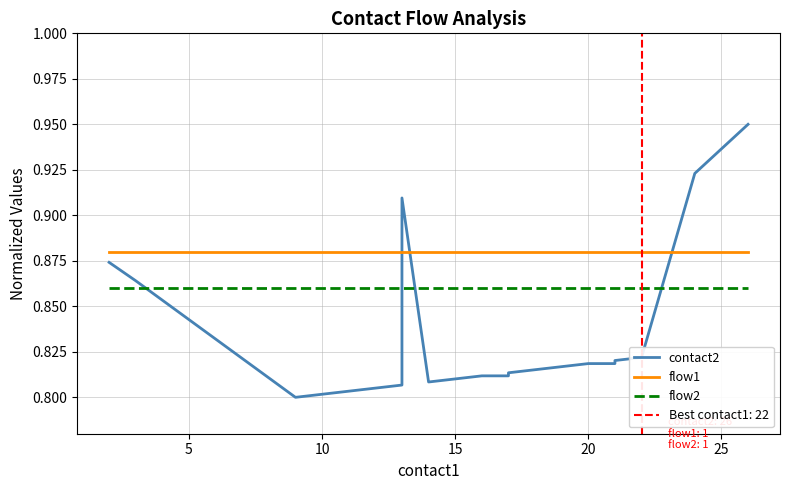

Count the number of data series in this chart.

3